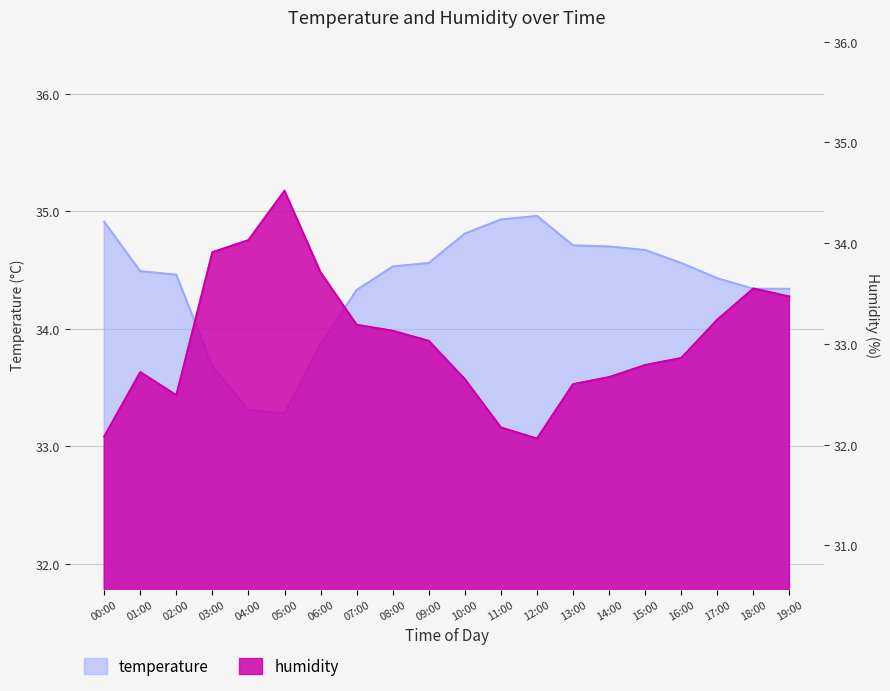

Between 01:00 and 09:00, which series saw the biggest shift?

humidity